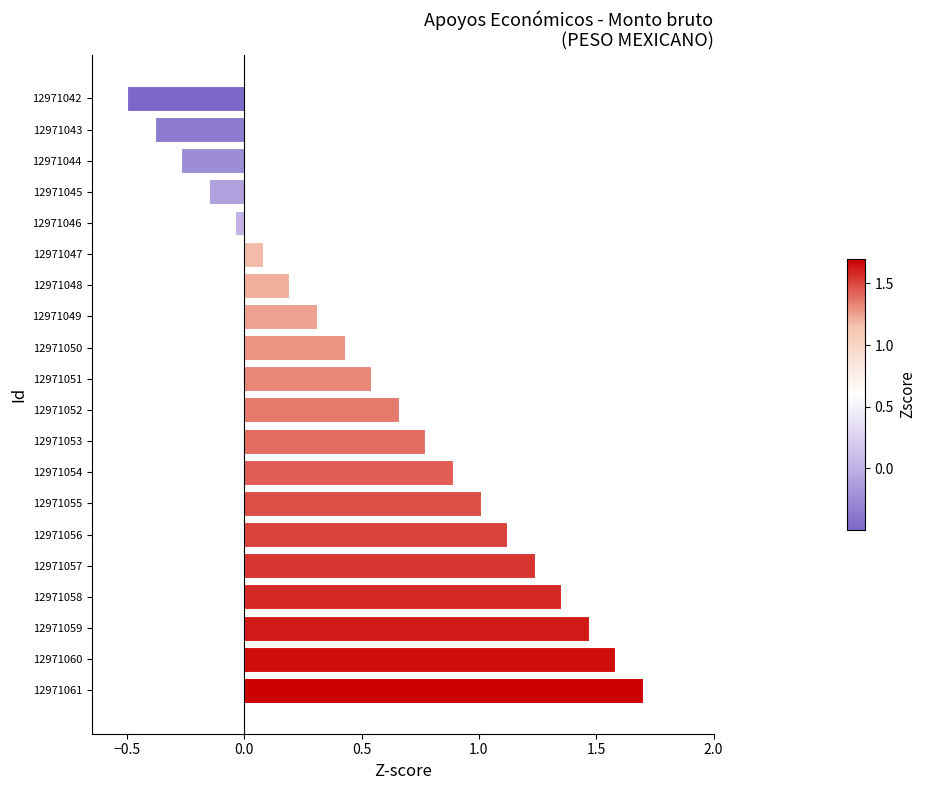

Between 12971049 and 12971056, which is larger?

12971056